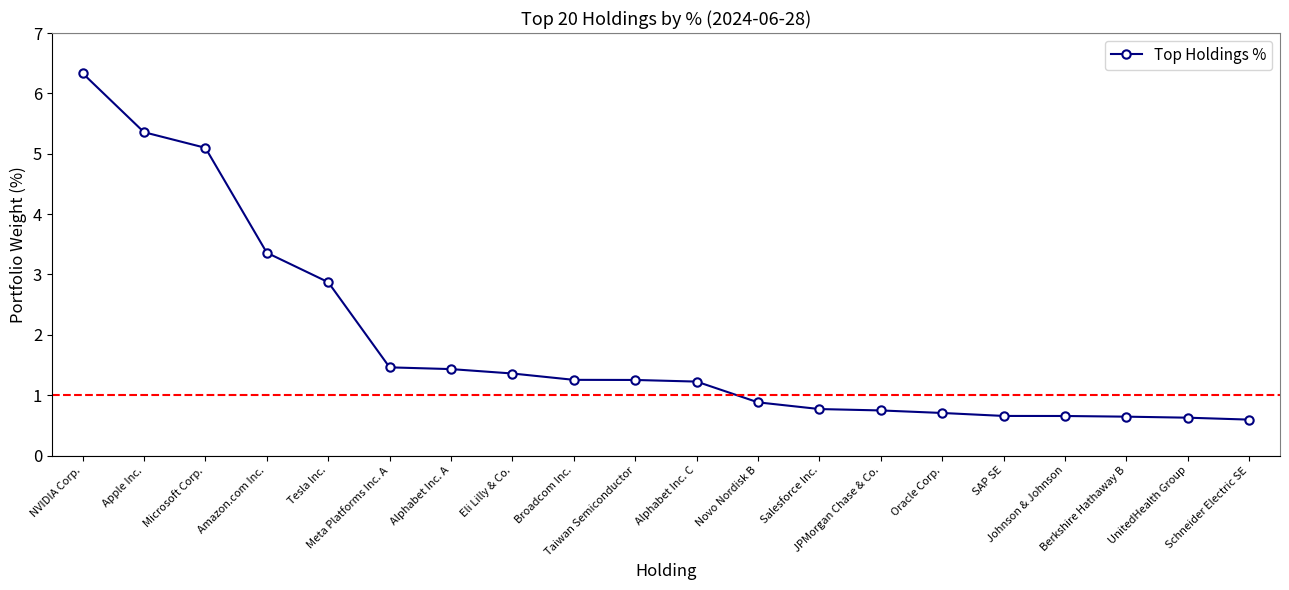

What is the sum of all values?

37.3